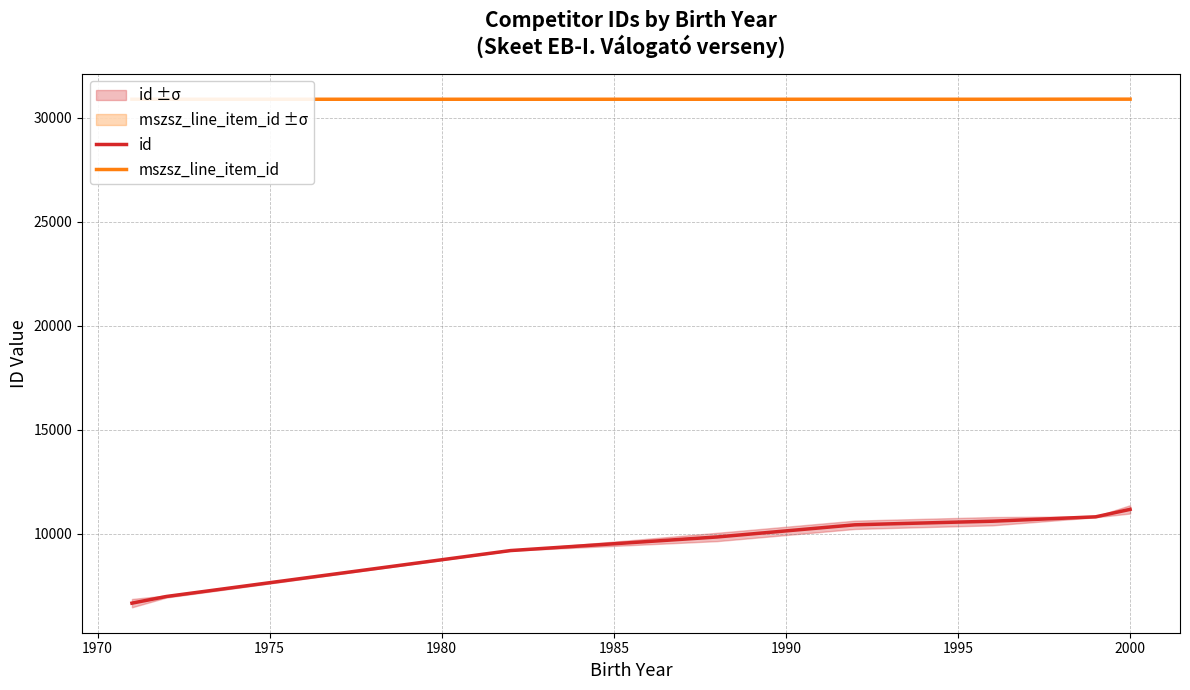

The value of mszsz_line_item_id at 1995 is 30881.0. True or false?

True